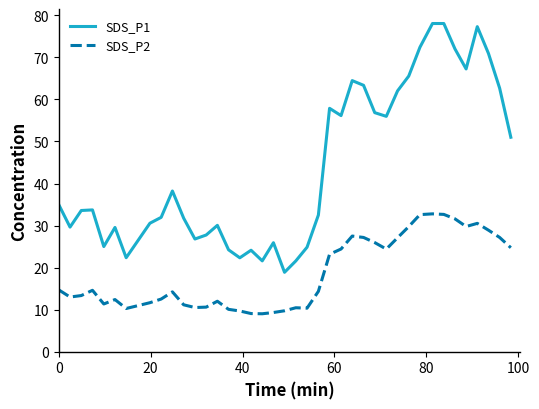

Which series has the widest spread of values?

SDS_P1